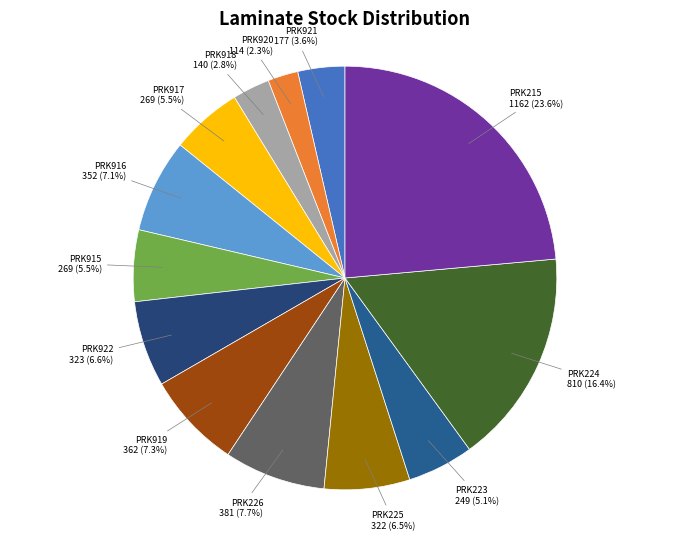

What is the smallest slice in the pie chart?

PRK920